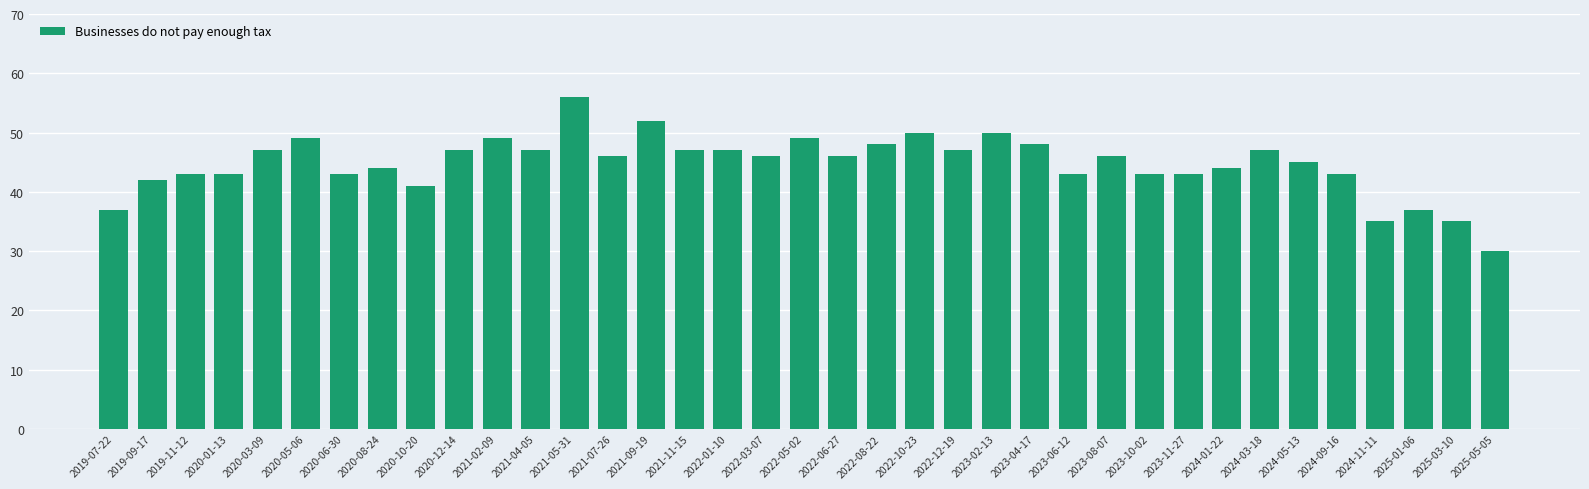

Reading left to right, what are all the values shown in this chart?

37.0	42.0	43.0	43.0	47.0	49.0	43.0	44.0	41.0	47.0	49.0	47.0	56.0	46.0	52.0	47.0	47.0	46.0	49.0	46.0	48.0	50.0	47.0	50.0	48.0	43.0	46.0	43.0	43.0	44.0	47.0	45.0	43.0	35.0	37.0	35.0	30.0